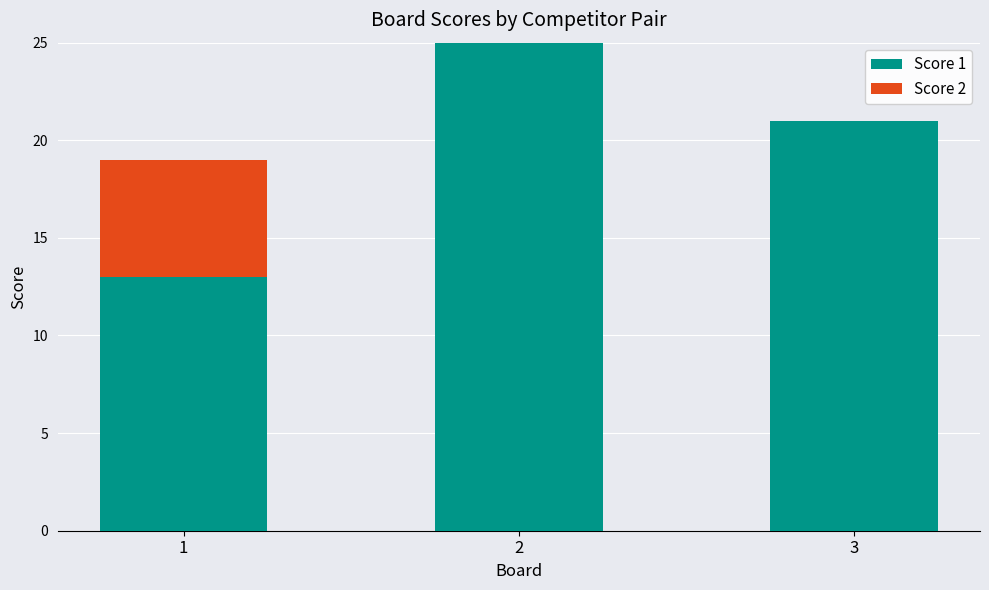

What is the sum of all Score 1 values?

59